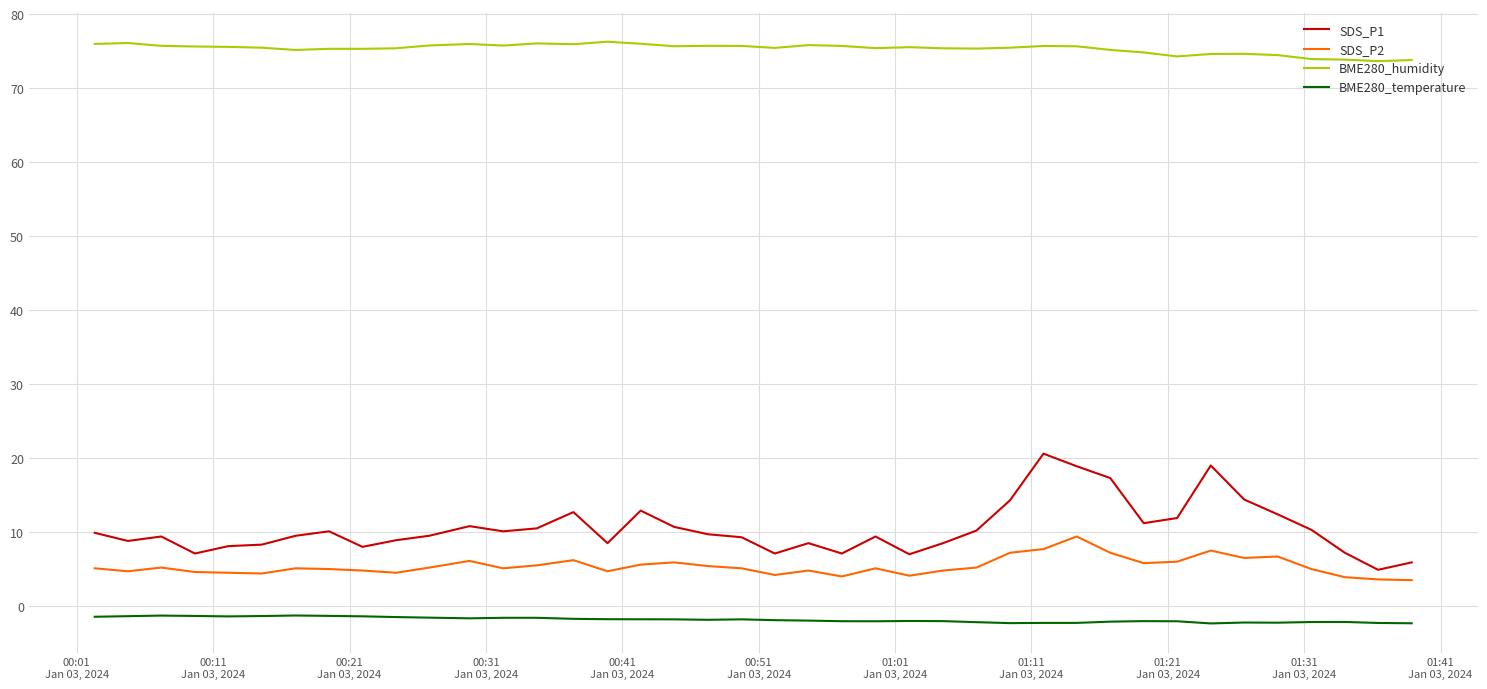

Rank the series by their maximum value, from lowest to highest.

BME280_temperature, SDS_P2, SDS_P1, BME280_humidity